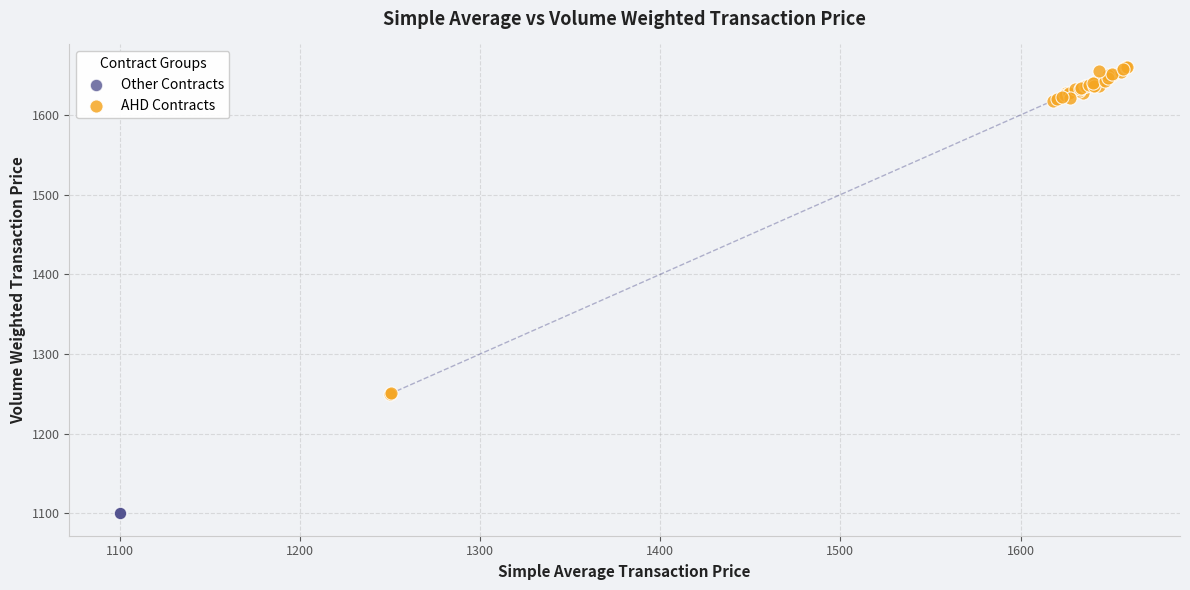

What are all the series names shown in the legend?

Other Contracts, AHD Contracts